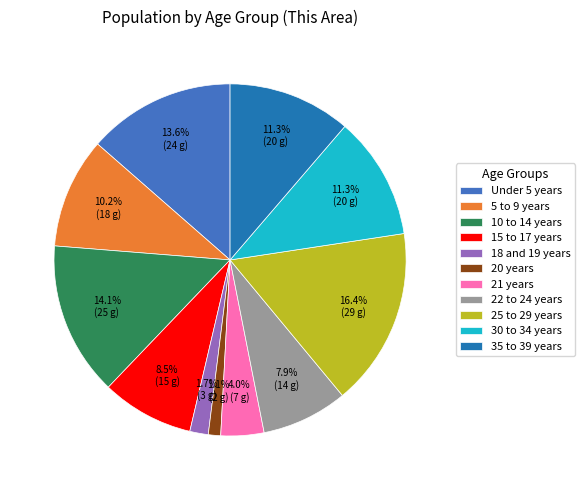

What is the largest slice in the pie chart?

25 to 29 years